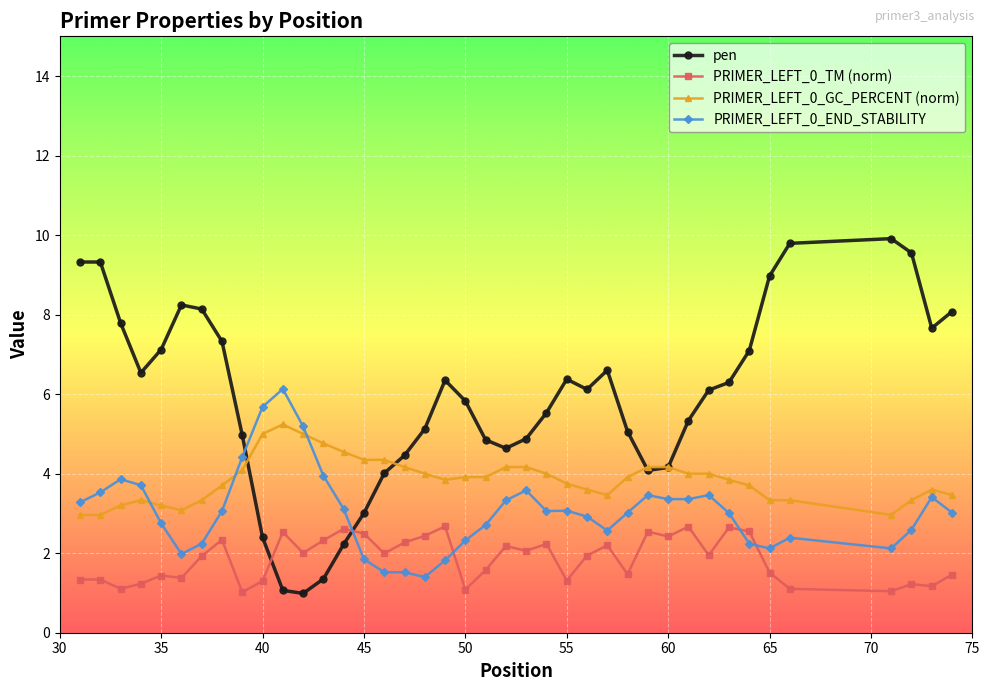

How many data points does each series have?

40